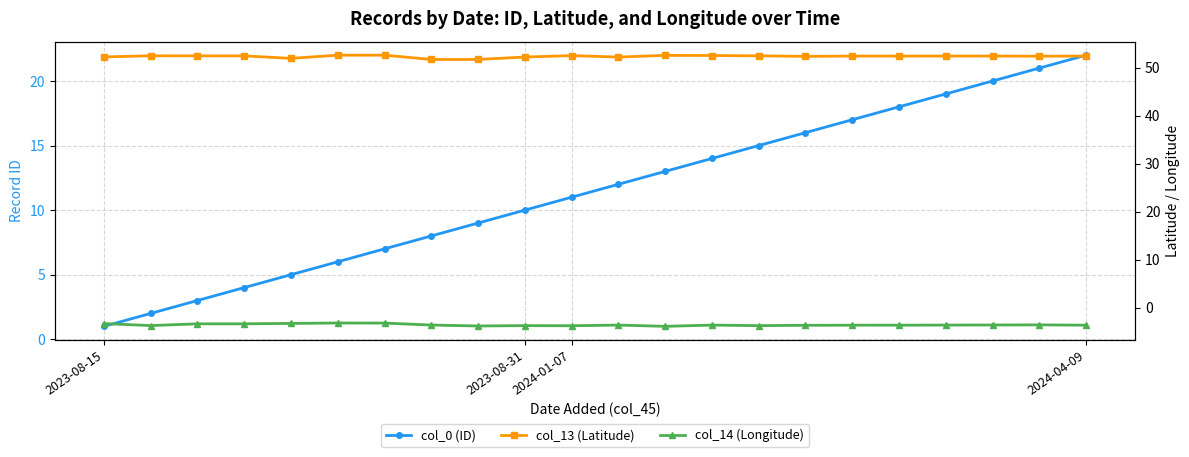

True or false: col_14 (Longitude) and col_13 (Latitude) cross at least once.

False